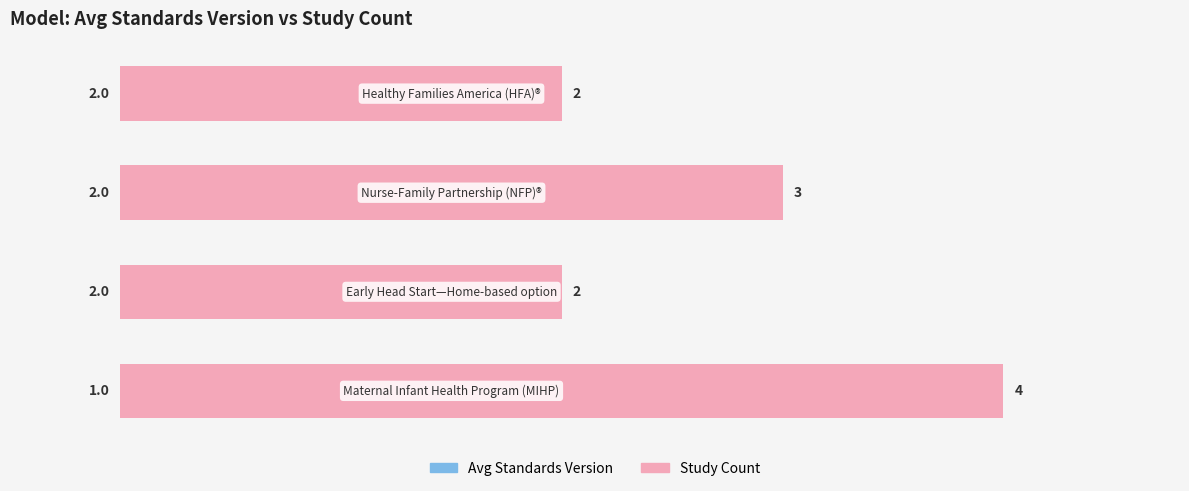

Reading right to left, transcribe all the data shown in this chart.

Avg Standards Version: 3=1	2=2	1=2	0=2
Study Count: 3=4	2=2	1=3	0=2